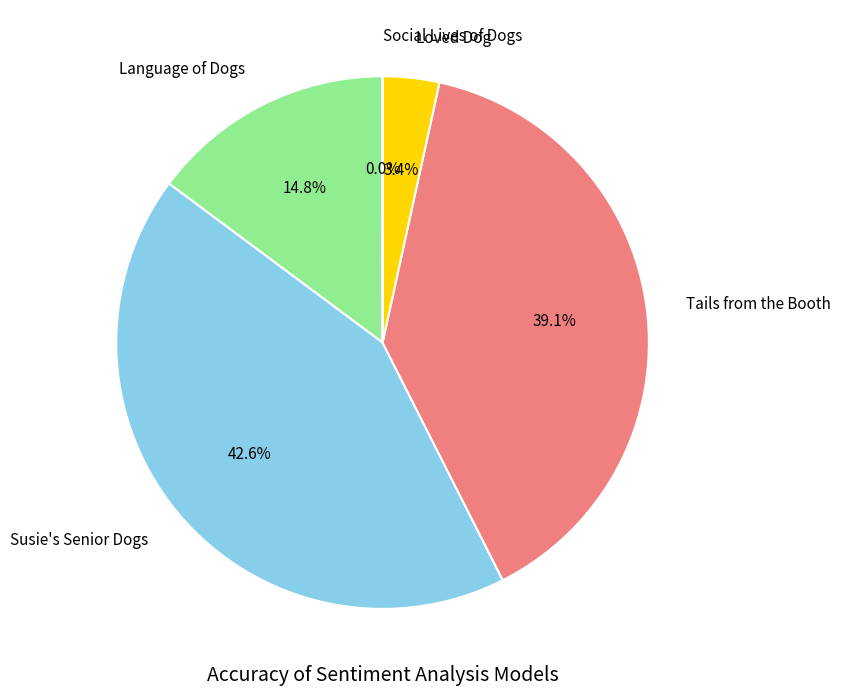

What percentage is NOT represented by Loved Dog?

96.6%